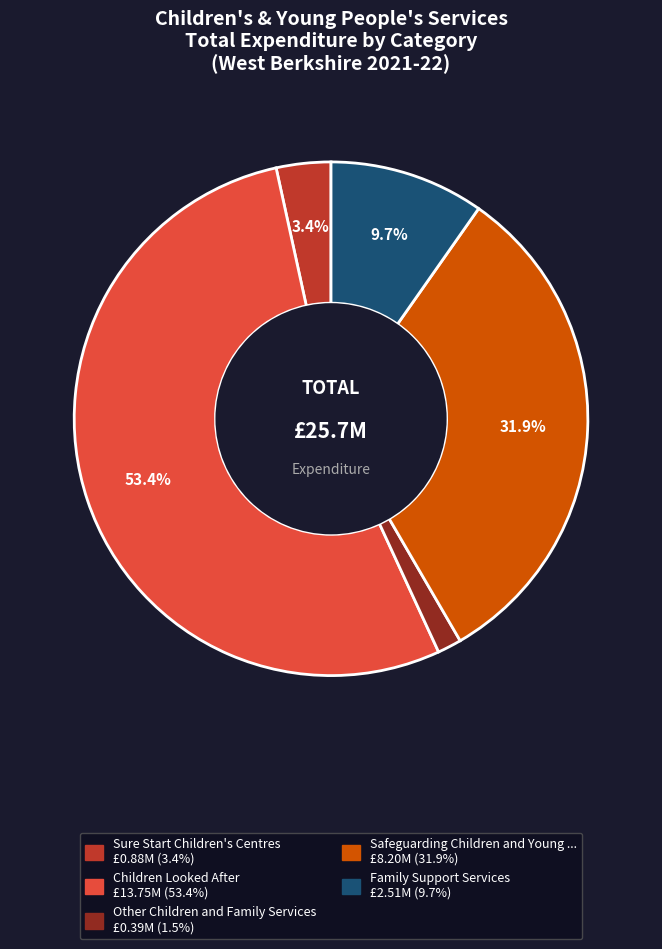

Is there any slice that represents more than half of the pie?

Yes